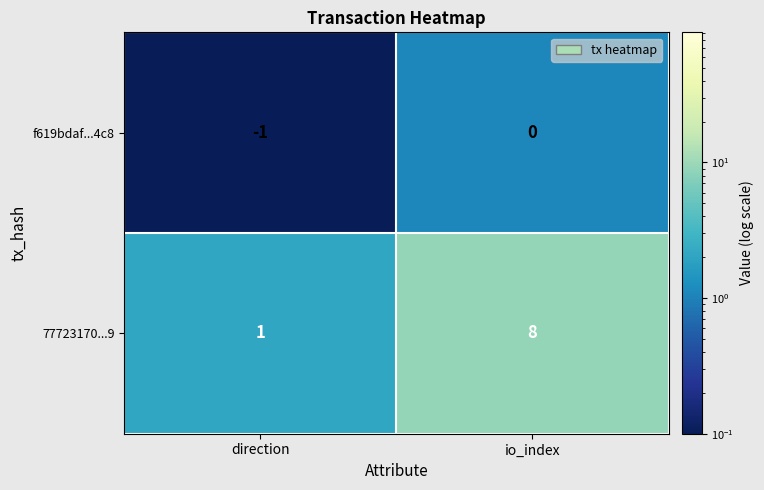

Reading left to right, extract all data points from this chart.

f619bdaf...4c8: direction=-1	io_index=0
77723170...9: direction=1	io_index=8